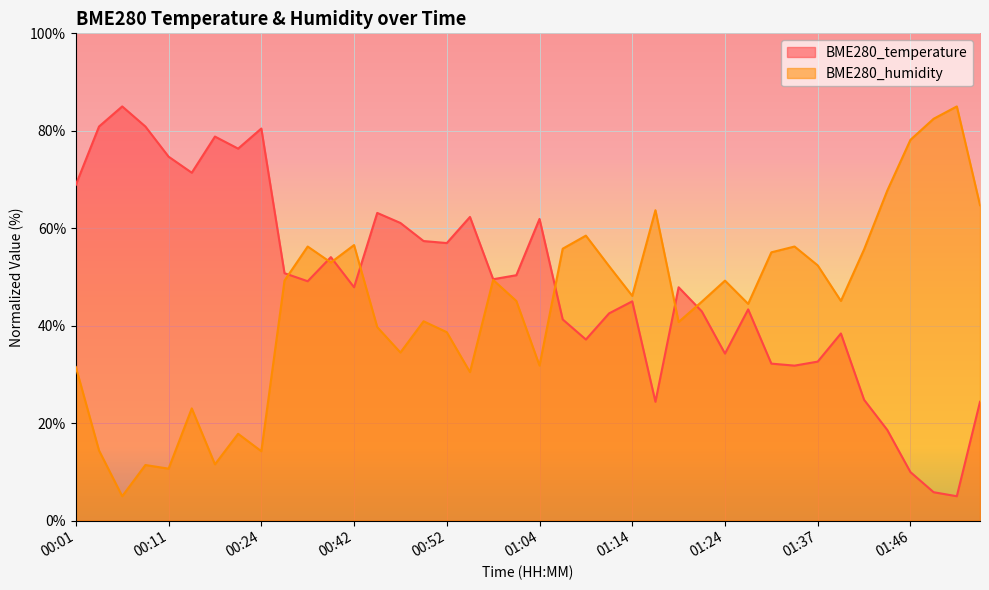

How many times do BME280_temperature and BME280_humidity cross each other?

7